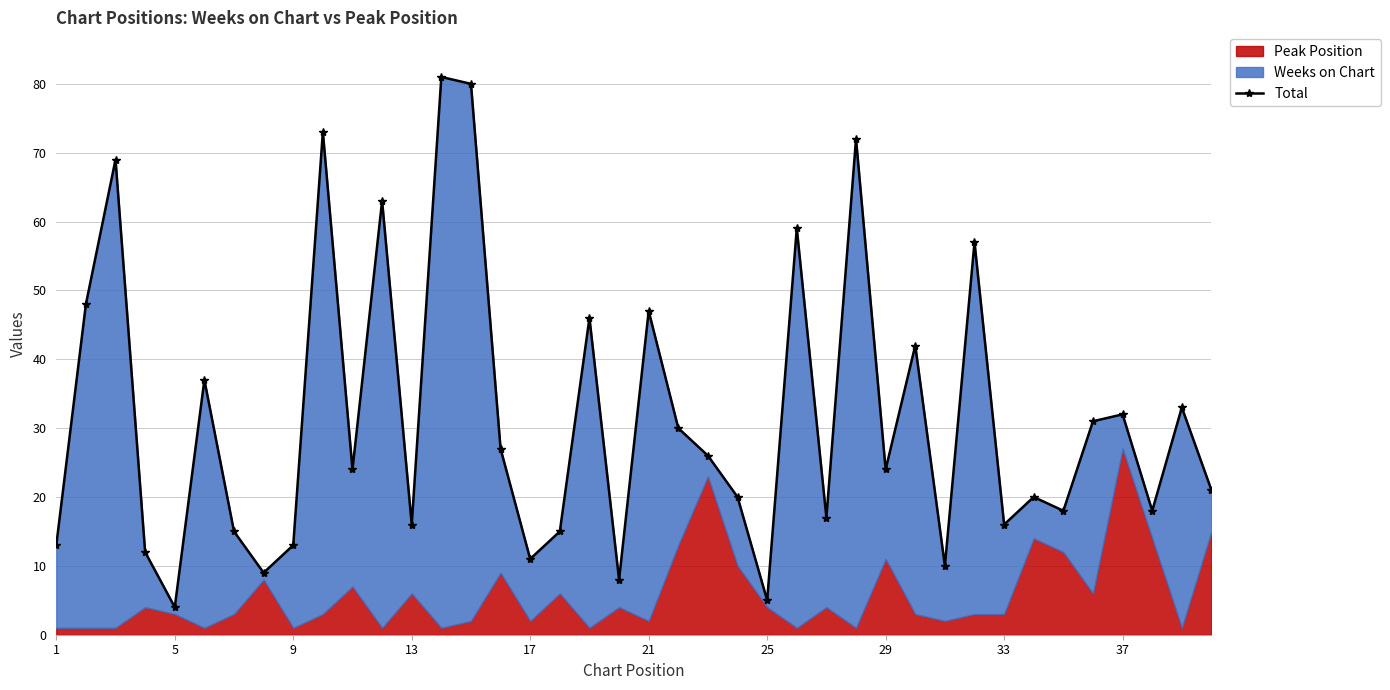

What is the sum of all values?

1262